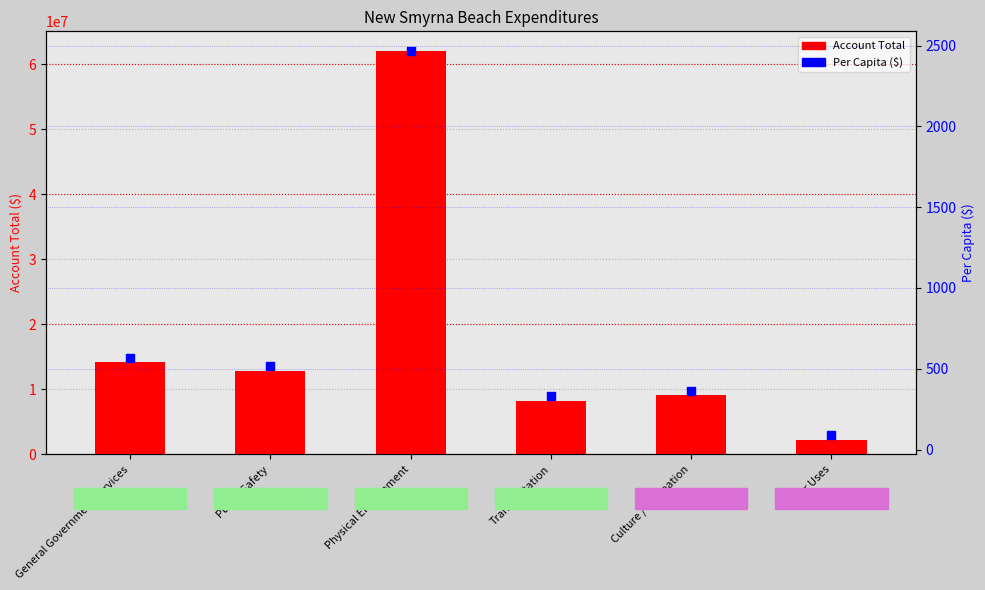

What is the total value across all series at Physical Environment?

61927763.3